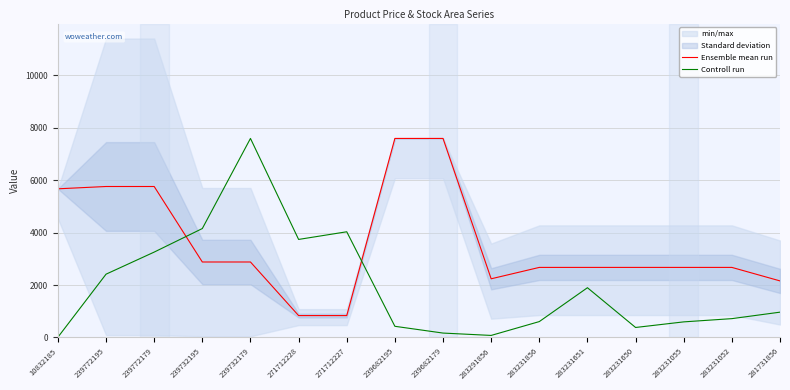

Reading left to right, what are all the values shown in this chart?

Ensemble mean run: 10832185=5673.8	239772195=5762.1	239772179=5762.1	239732195=2881.0	239732179=2881.0	271712228=835.8	271712227=835.8	239682195=7596.5	239682179=7596.5	283291856=2239.8	283231856=2674.4	283231651=2674.4	283231650=2674.4	283231055=2674.4	283231052=2674.4	281731856=2159.5
Controll run: 10832185=11.2	239772195=2416.1	239772179=3258.9	239732195=4157.9	239732179=7596.5	271712228=3742.1	271712227=4034.3	239682195=427.0	239682179=168.6	283291856=78.7	283231856=606.8	283231651=1899.1	283231650=382.1	283231055=595.6	283231052=719.2	281731856=966.4